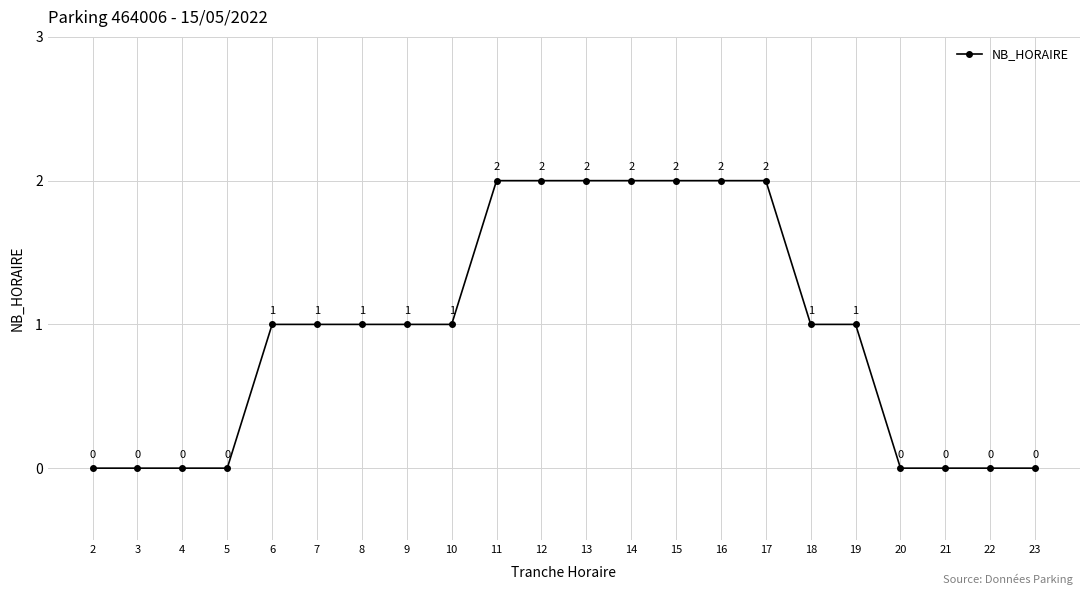

What is the sum of the values at 4 and 19?

1